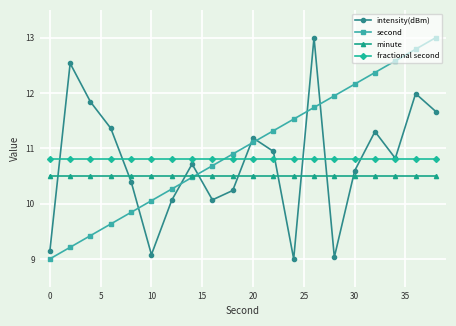

True or false: minute and fractional second intersect in this chart.

False